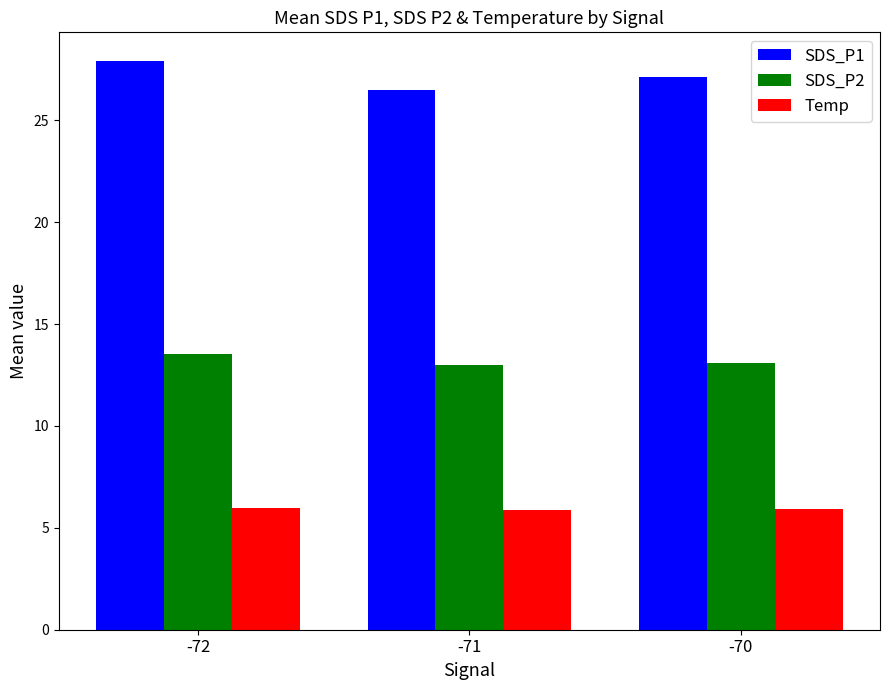

Is the value of Temp at -71 greater than the value of SDS_P1 at -71?

No